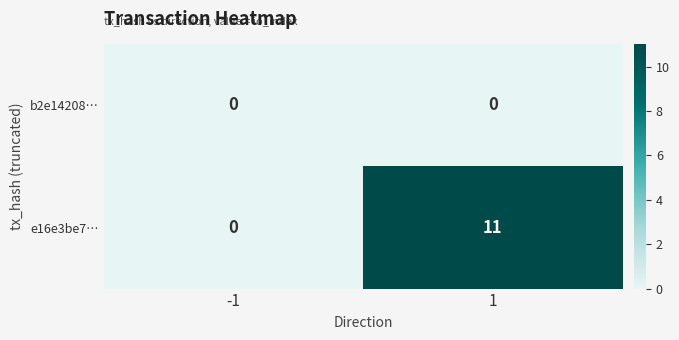

Which series has the widest spread of values?

e16e3be7…